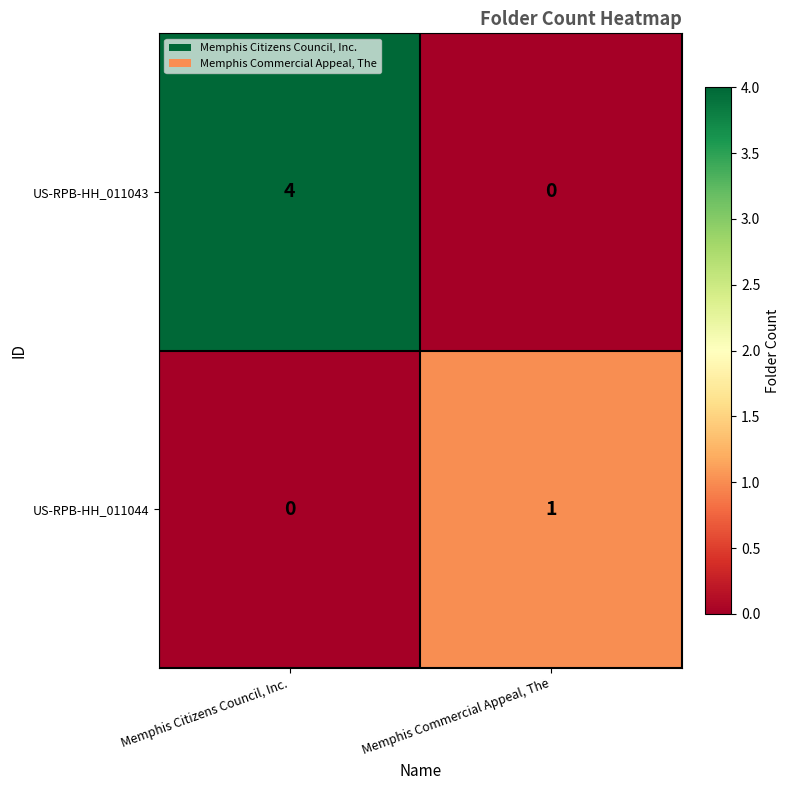

What is the difference between the highest and lowest values at Memphis Citizens Council, Inc.?

4